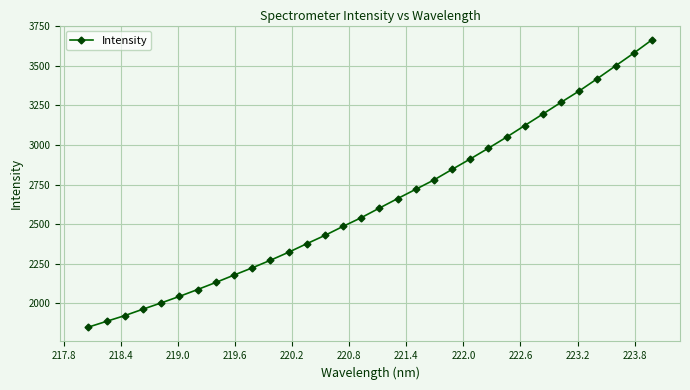

True or false: the data has more than 0 interior local peaks.

False